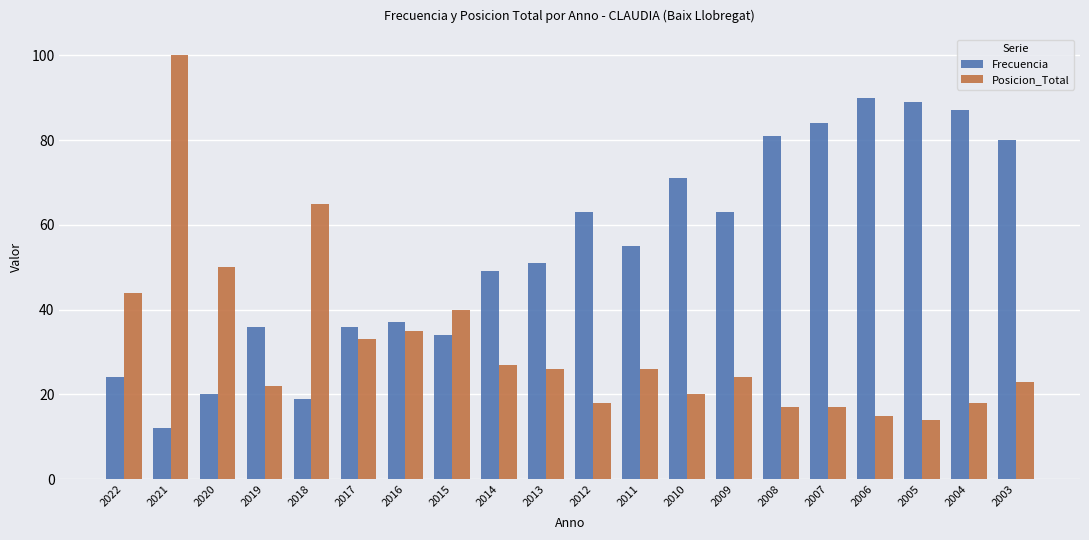

Does the chart contain any negative values?

No